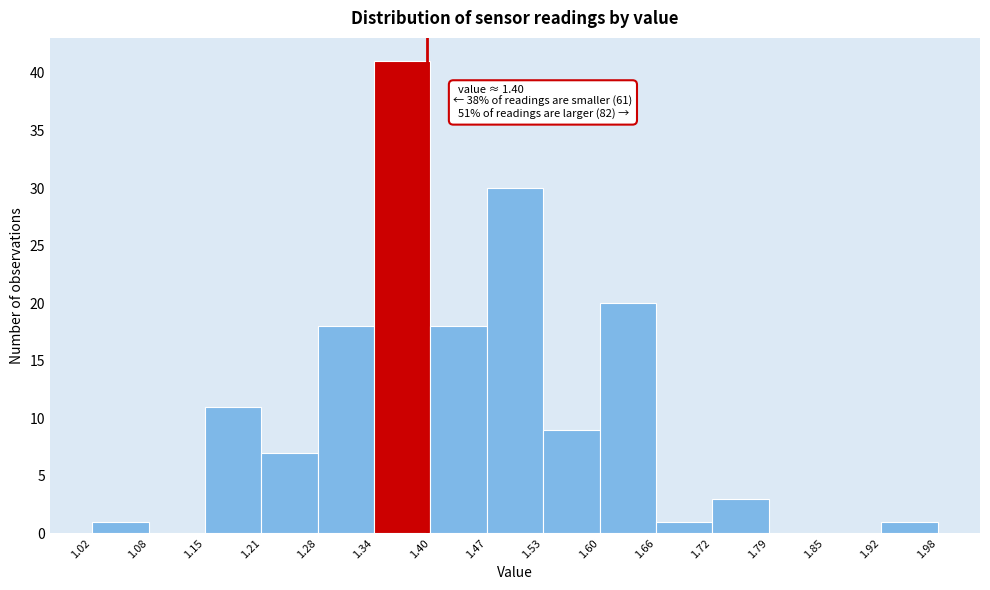

Which range on the x-axis has the tallest bar?

1.34 to 1.40